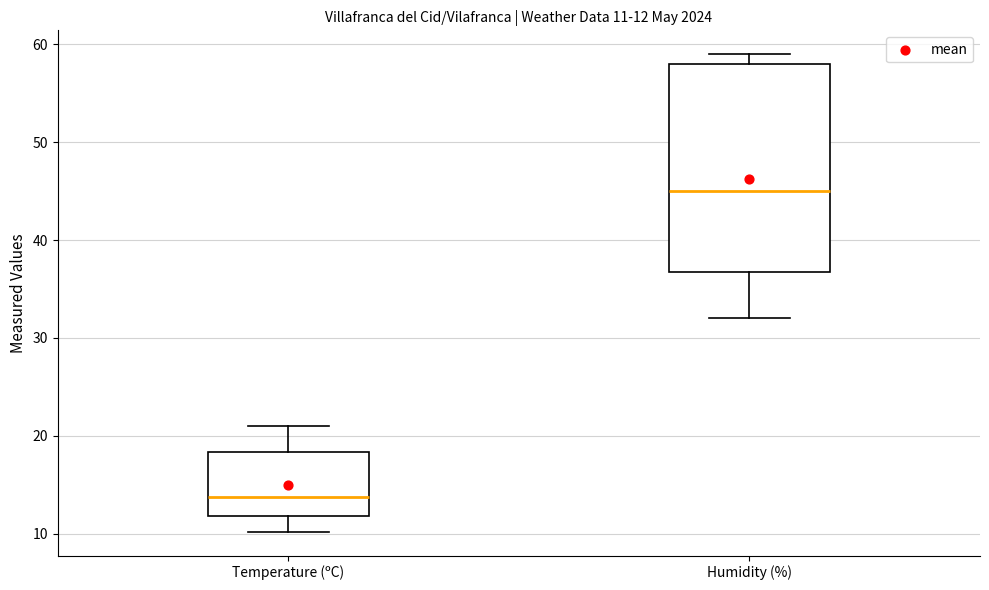

Which box is the tallest, from its lower edge to its upper edge?

Humidity (%)